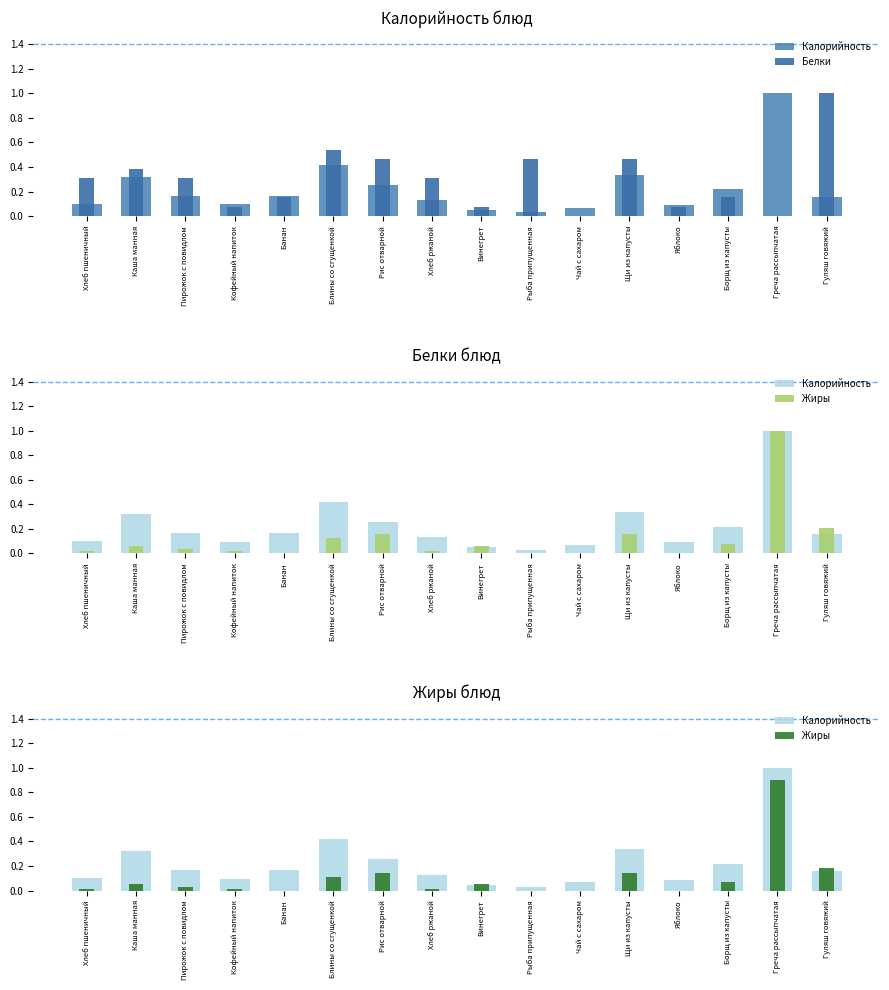

Rank the categories by Белки value from lowest to highest.

Чай с сахаром, Греча рассыпчатая, Кофейный напиток, Винегрет, Яблоко, Банан, Борщ из капусты, Хлеб пшеничный, Пирожок с повидлом, Хлеб ржаной, Каша манная, Рис отварной, Рыба припущенная, Щи из капусты, Блины со сгущенкой, Гуляш говяжий